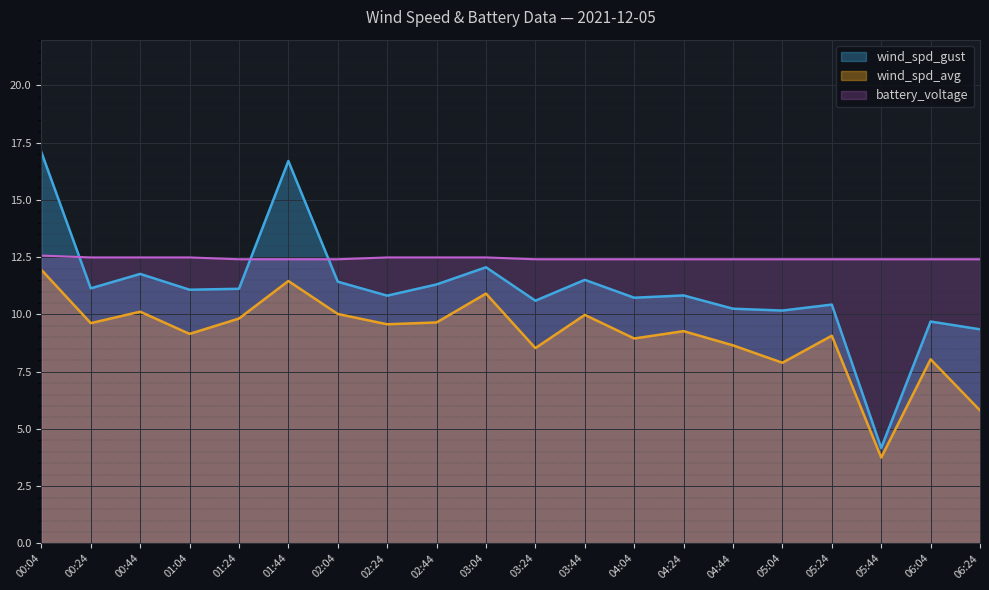

At which category does the chart reach its minimum across all series?

05:44